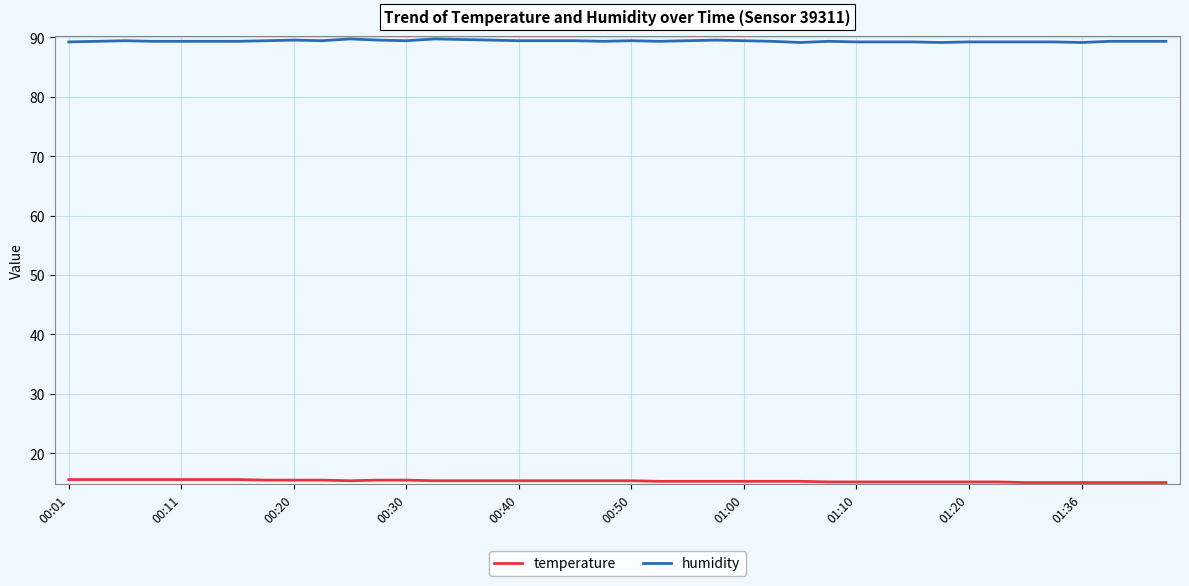

How many distinct data groups are displayed?

2